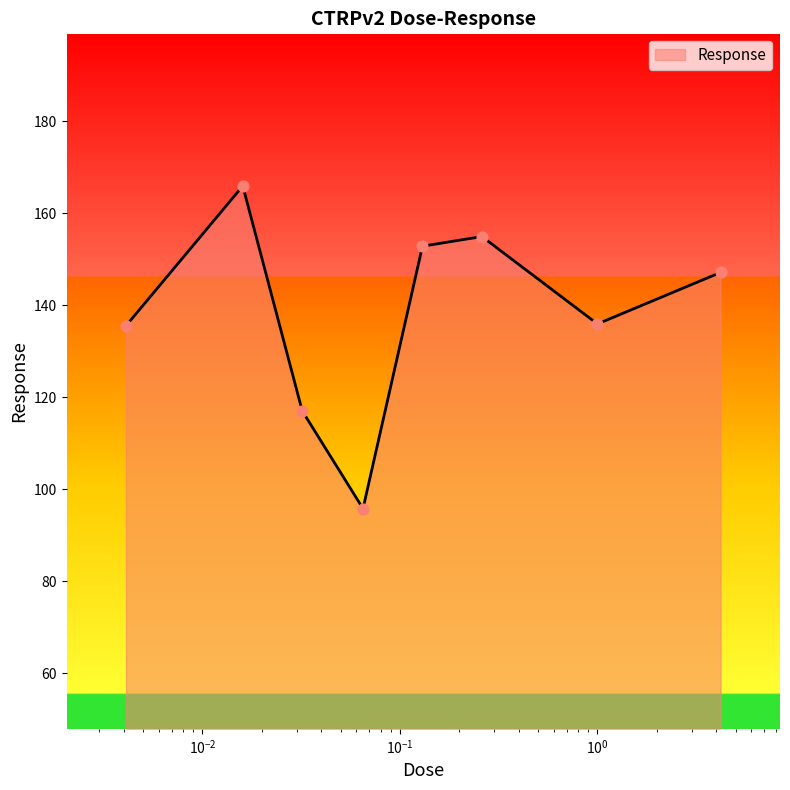

What is the minimum value shown in the chart?

95.8